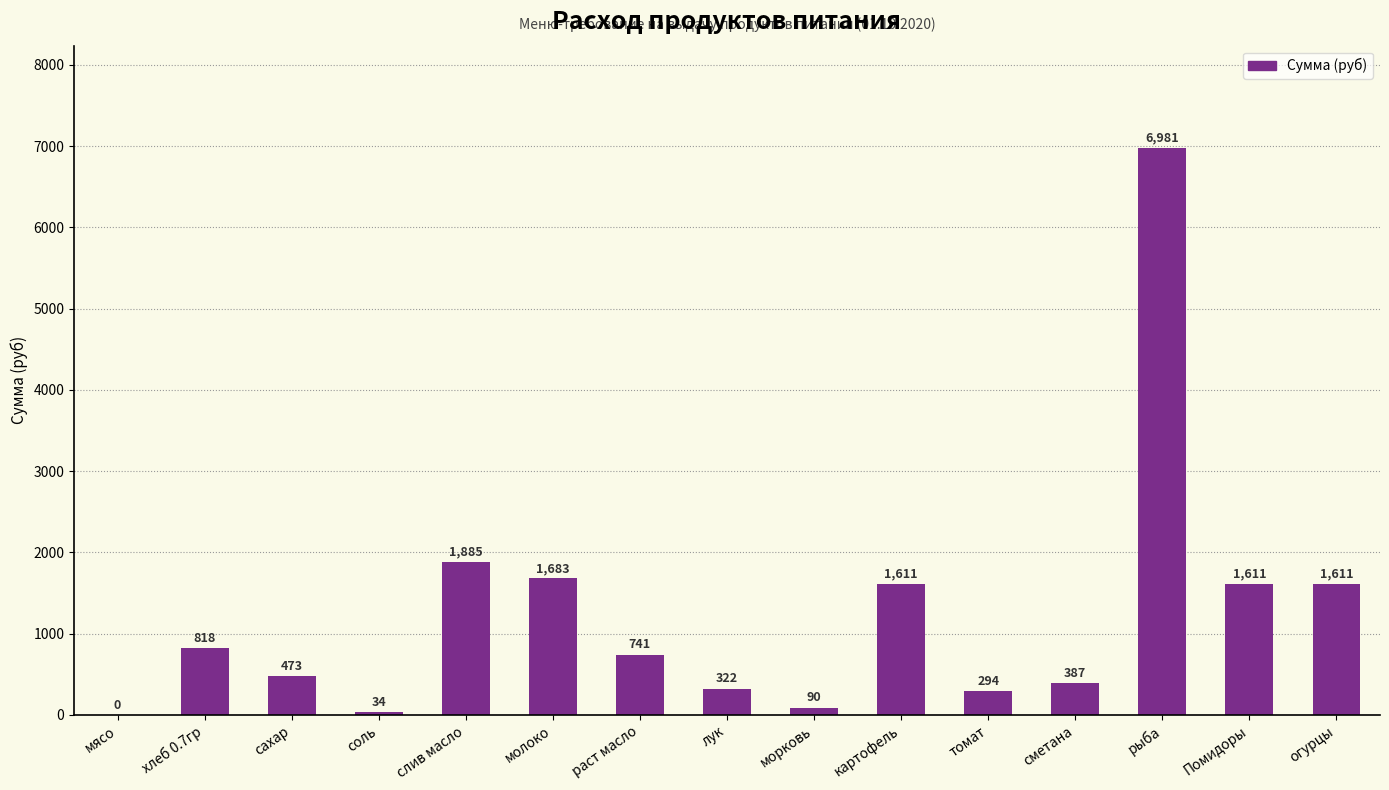

What is the sum of the values at сахар and слив масло?

2358.0